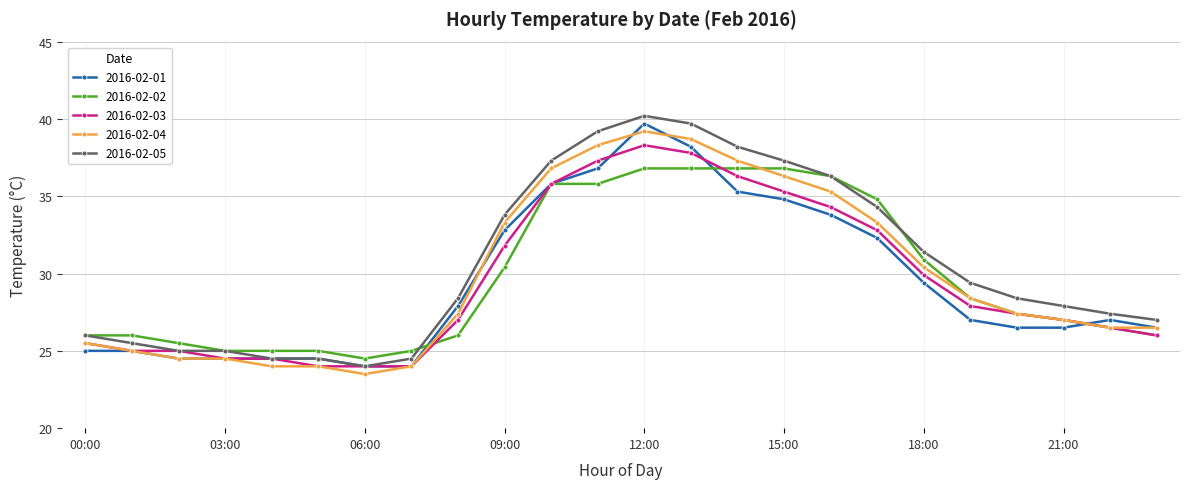

What are all the series names shown in the legend?

2016-02-01, 2016-02-02, 2016-02-03, 2016-02-04, 2016-02-05